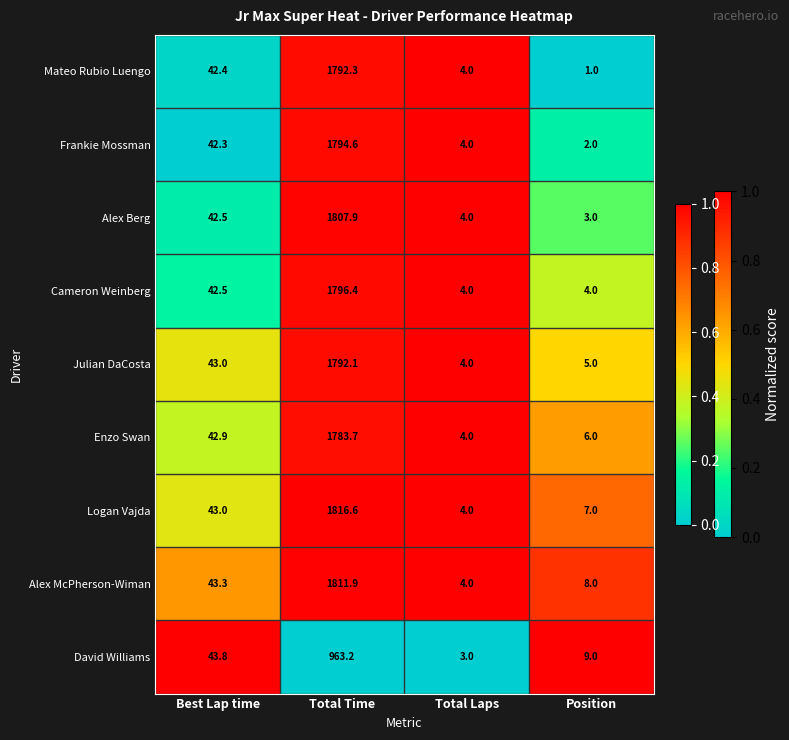

Which series changed the most between Best Lap time and Position?

Mateo Rubio Luengo